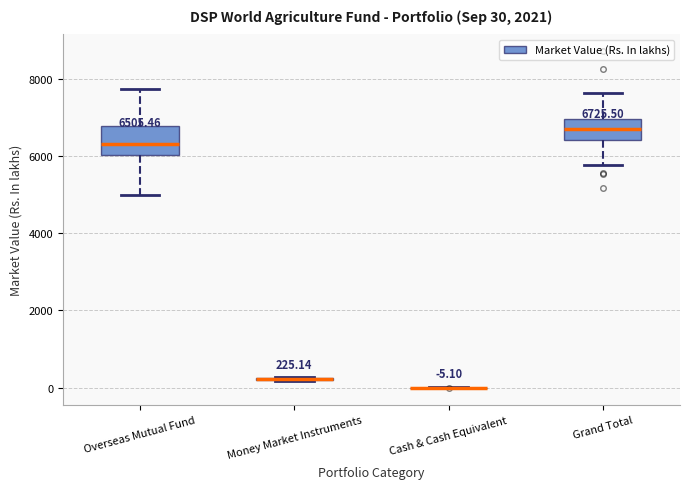

Which box is the tallest, from its lower edge to its upper edge?

Overseas Mutual Fund